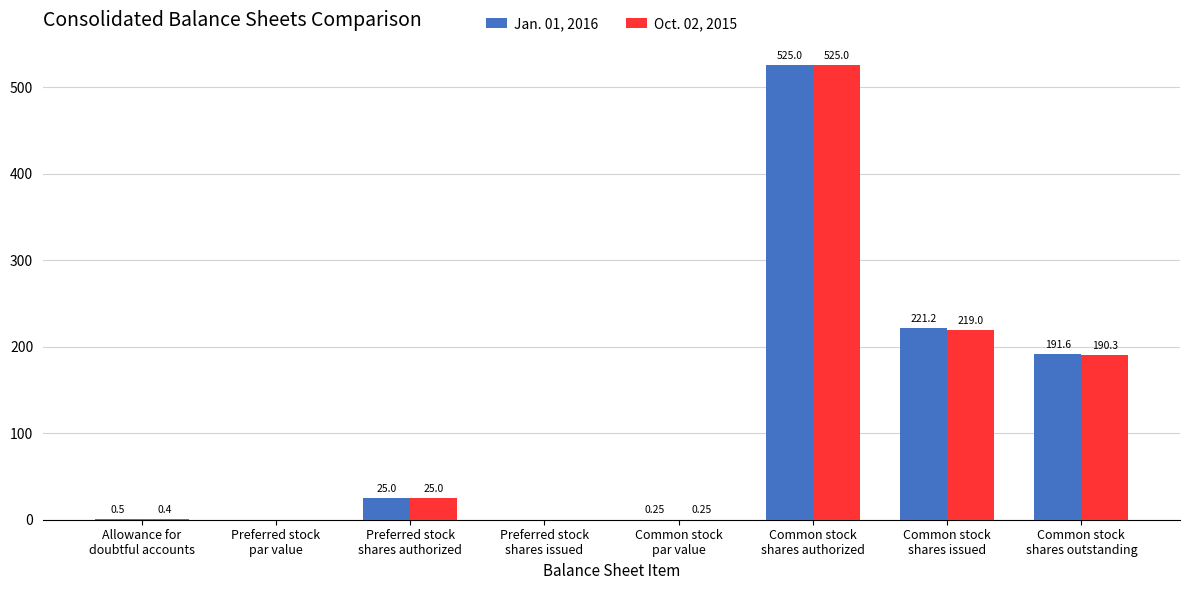

How many values in Jan. 01, 2016 are above zero?

6